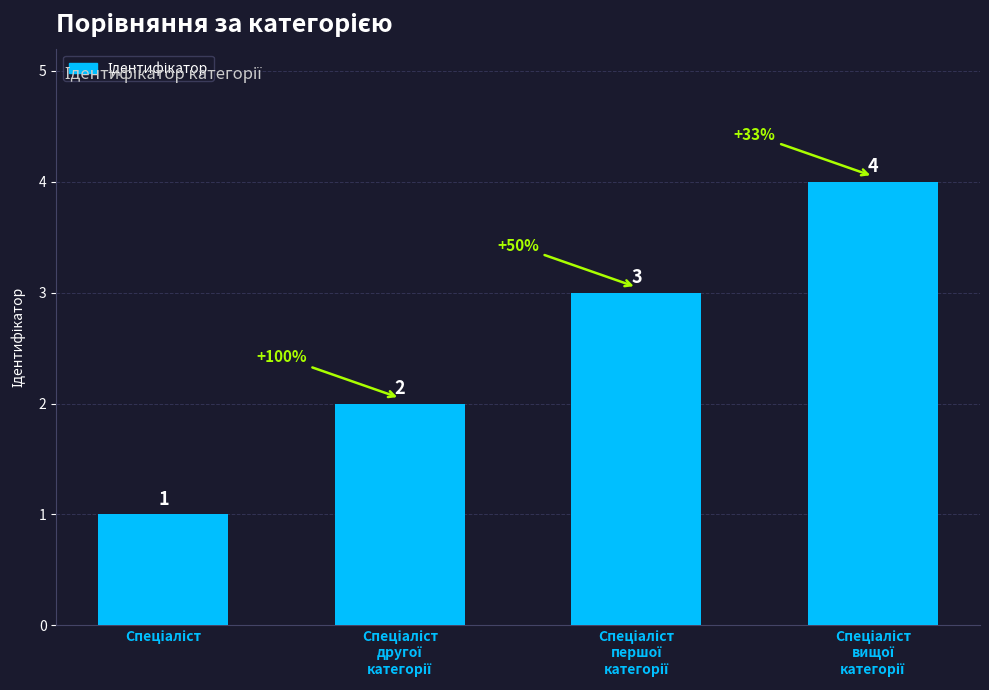

What is the greatest value displayed?

4